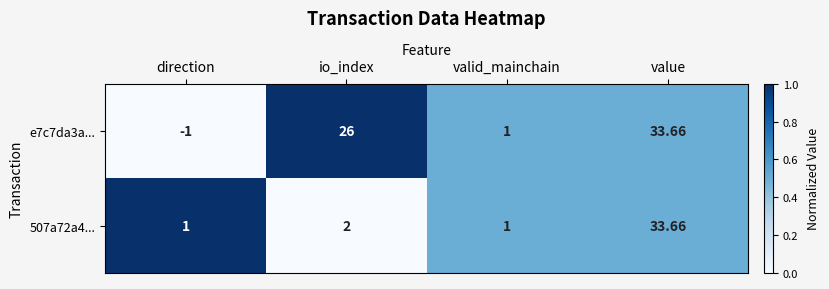

At which label is 507a72a4... closest to 17?

io_index